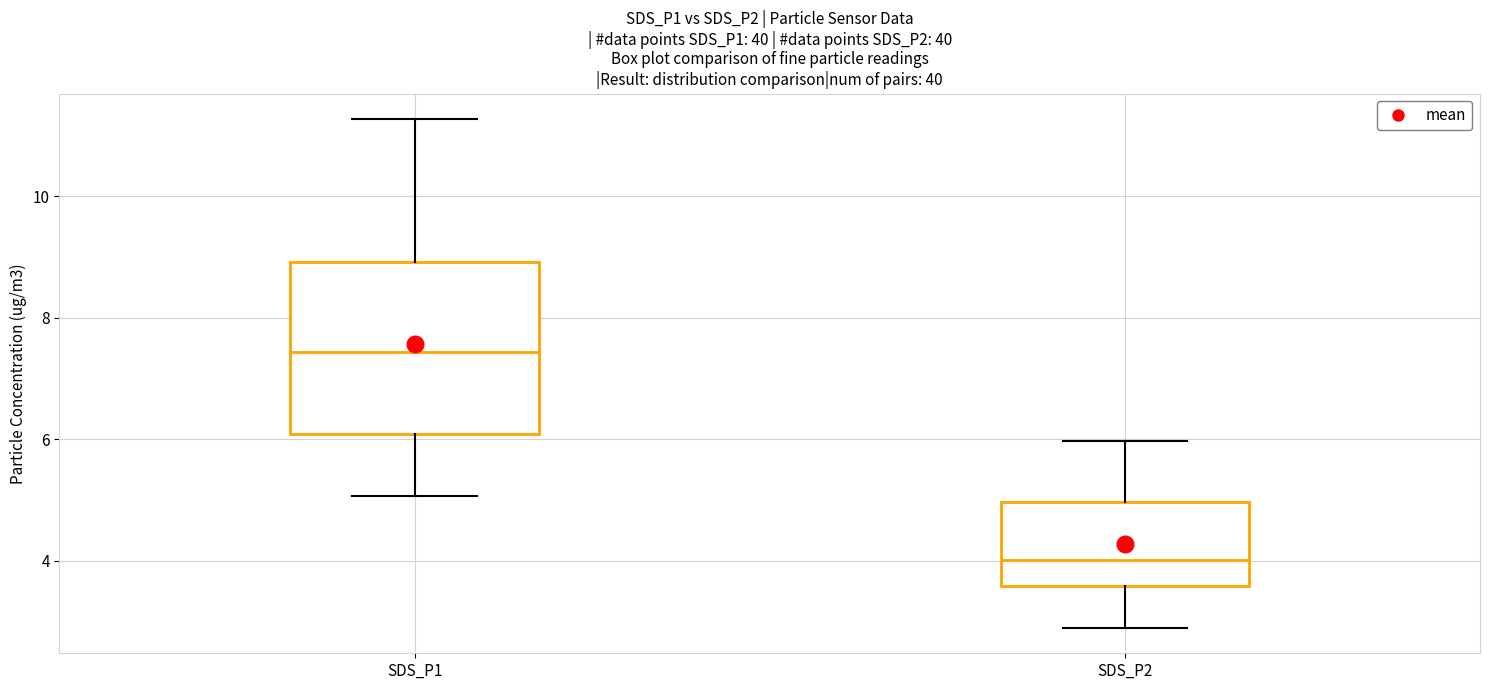

Which box is the tallest, from its lower edge to its upper edge?

SDS_P1